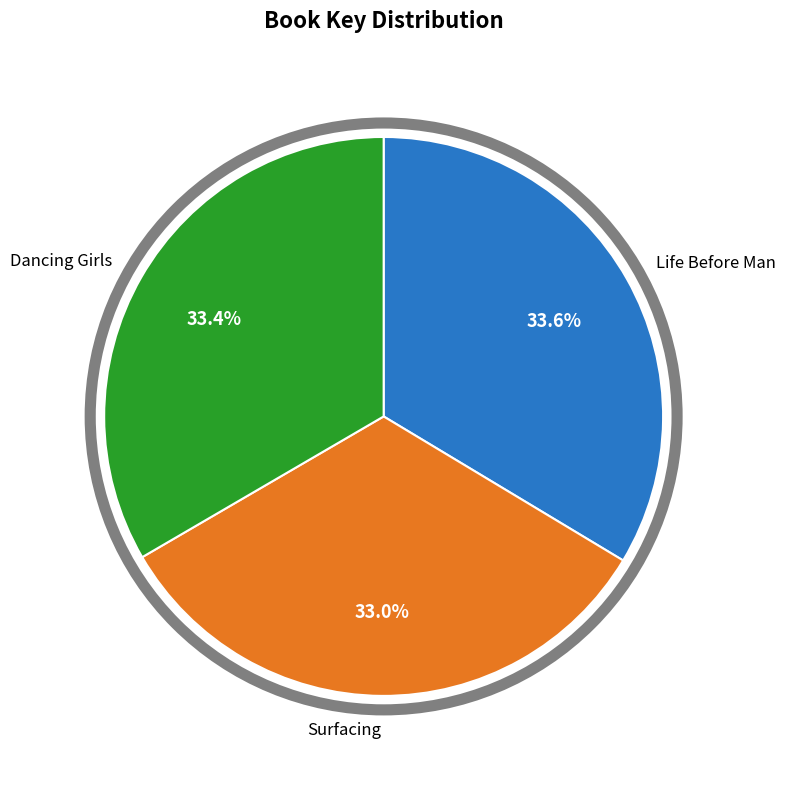

What percentage is the Dancing Girls slice, to the nearest percent?

33%